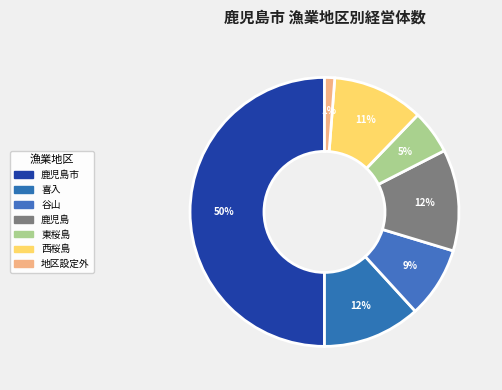

To the nearest percent, what is the difference between the 西桜島 and 東桜島 slice percentages?

6%